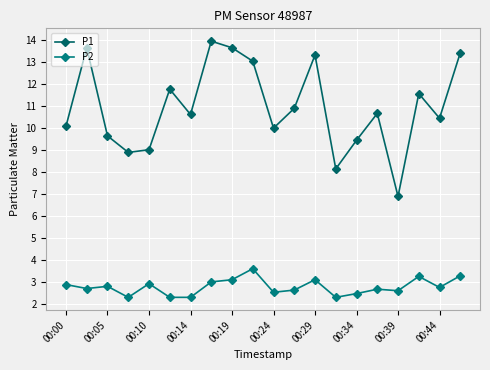

How many lines are shown in the chart?

2